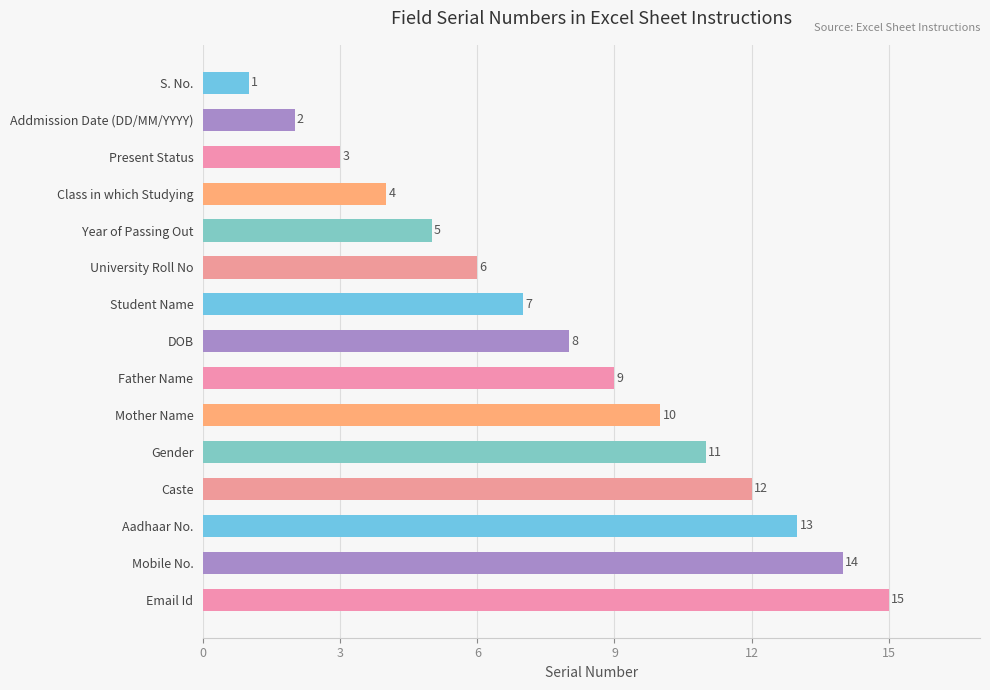

Where is the data nearest to the value 8?

DOB